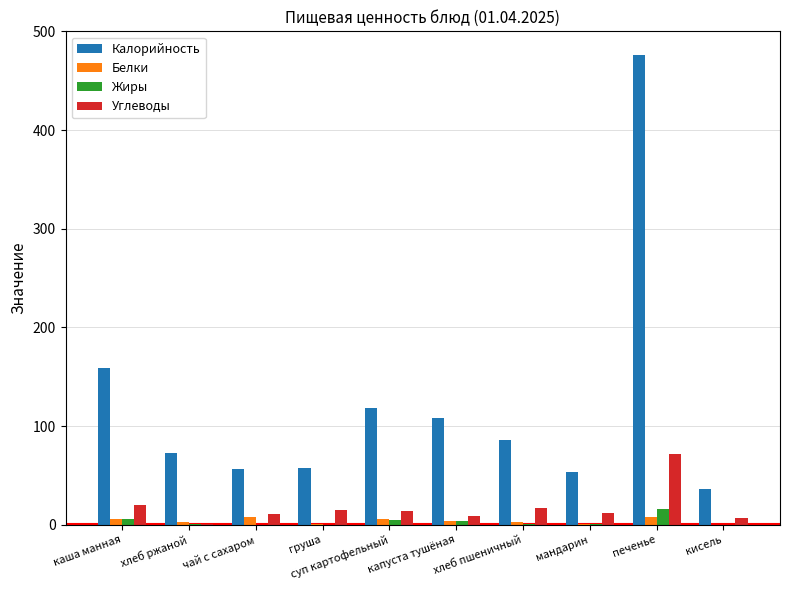

Between каша манная and кисель, which series saw the biggest shift?

Калорийность